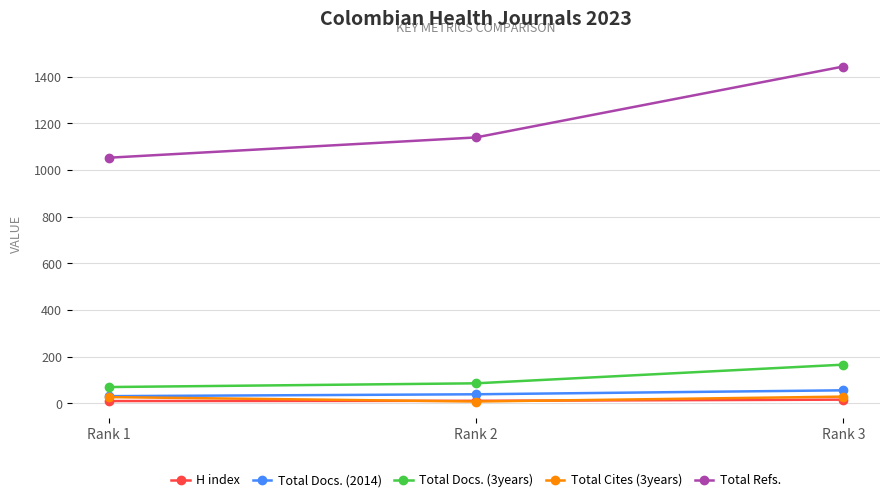

Is the value of Total Docs. (3years) at Rank 3 greater than the value of Total Cites (3years) at Rank 1?

Yes